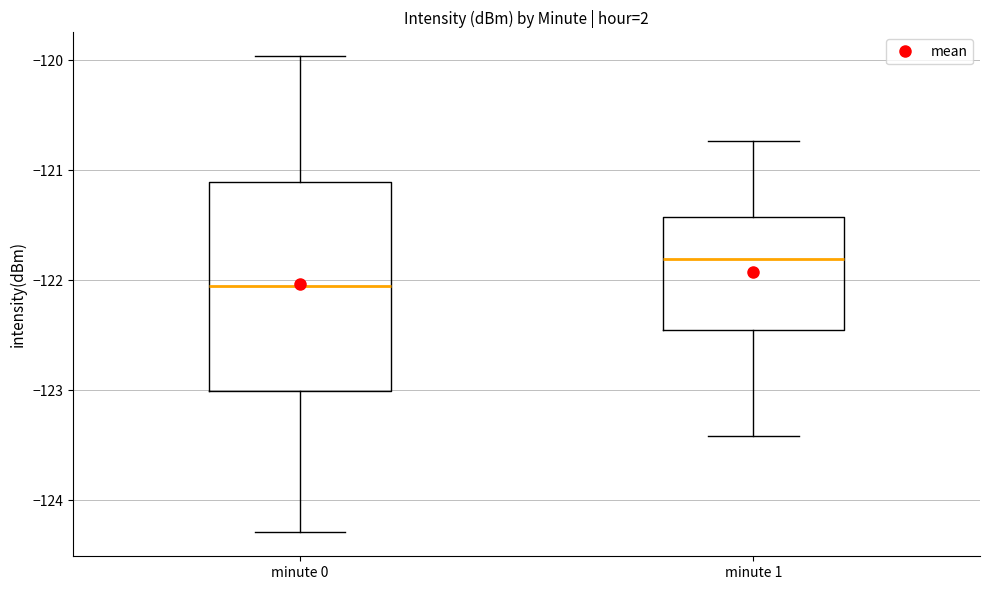

Reading left to right, read every box against the y-axis: the position of its median line, the range the box covers, and the ends of its whiskers. The values are not printed on the chart, so give them approximately, as read against the axis.

minute 0: median -122.1, box -123.0 to -121.1, whiskers -124.3 to -120.0
minute 1: median -121.8, box -122.5 to -121.4, whiskers -123.4 to -120.7